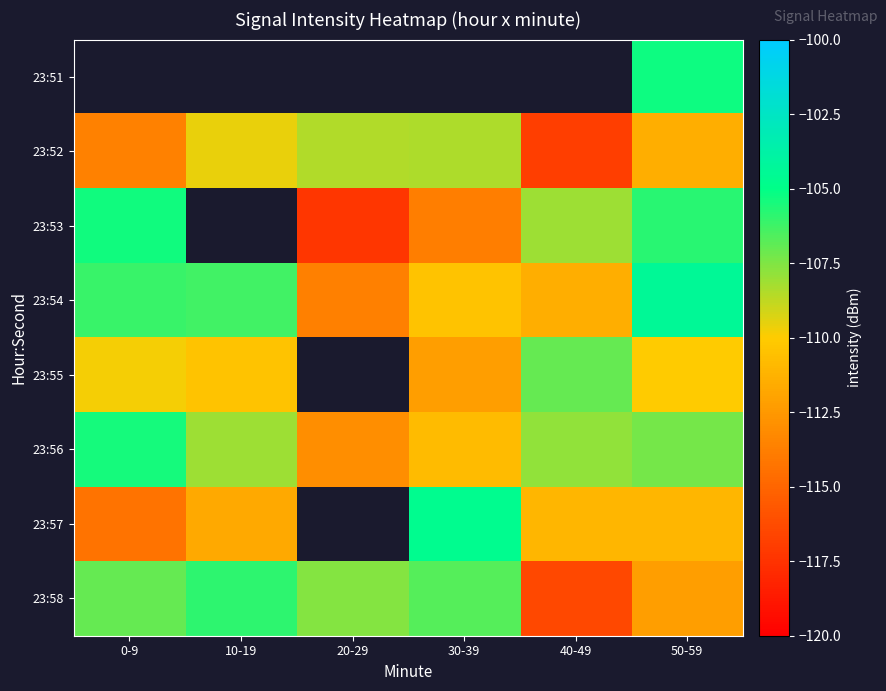

At which label does 23:57 first exceed -111?

30-39